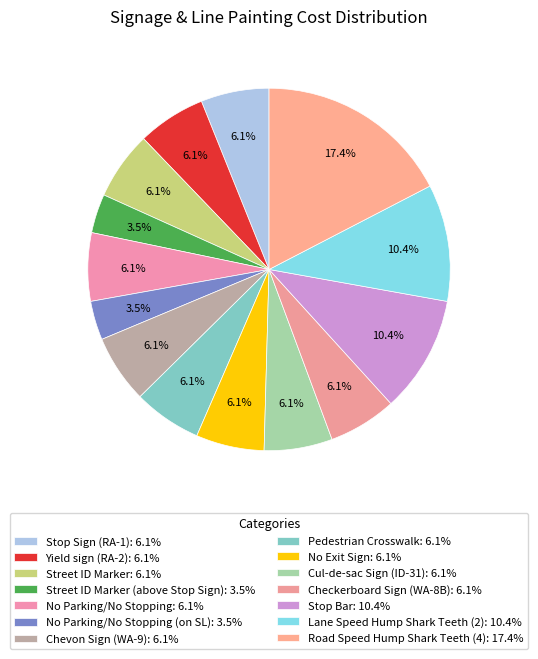

Count the number of slices in the pie.

14